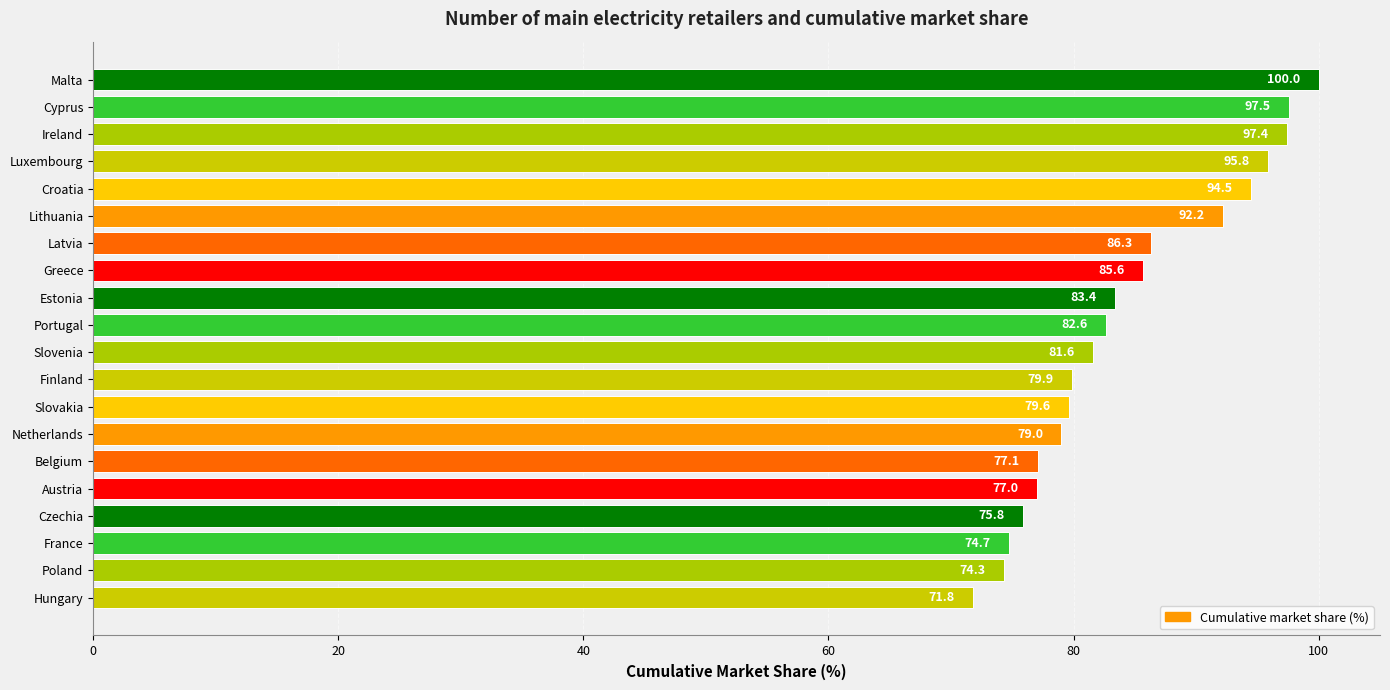

Count the number of data series in this chart.

1